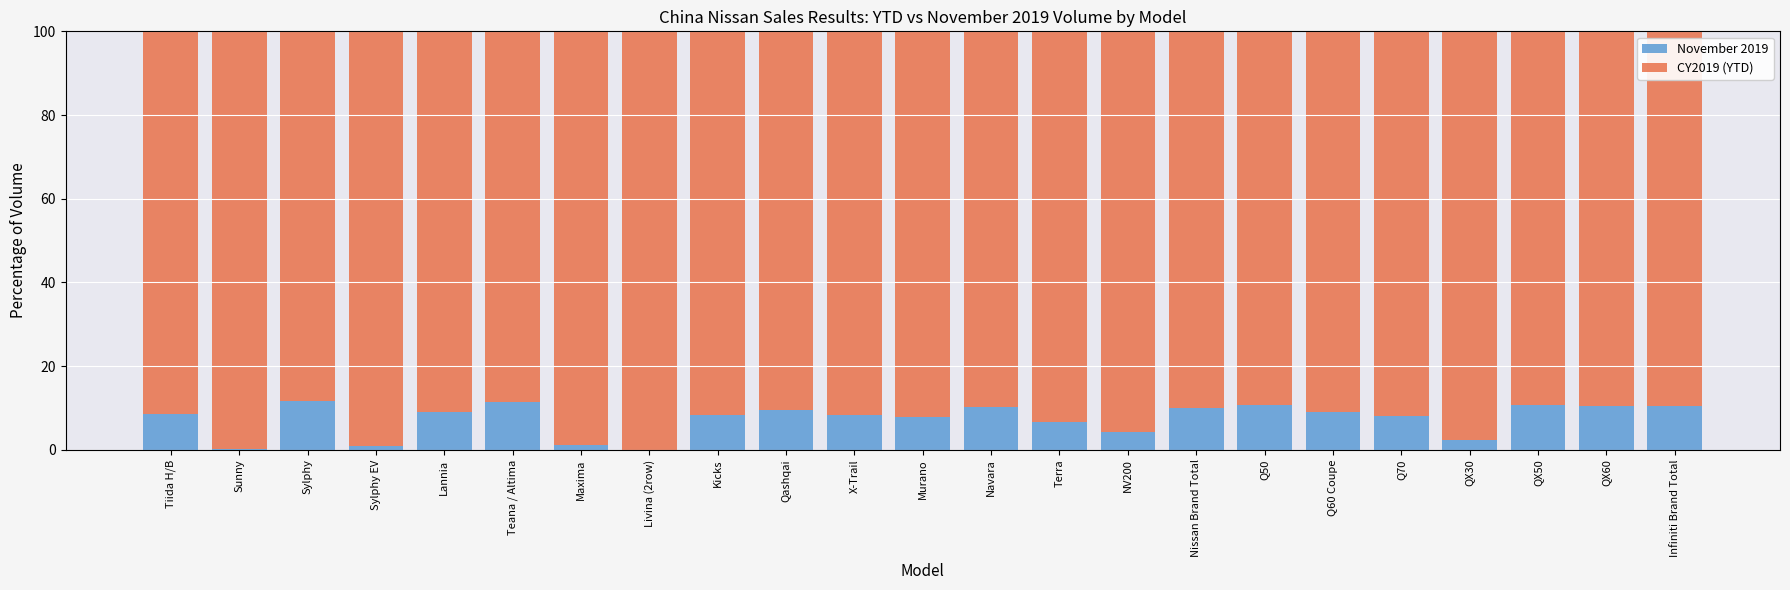

The value of November 2019 at Livina (2row) is 0.0. True or false?

True